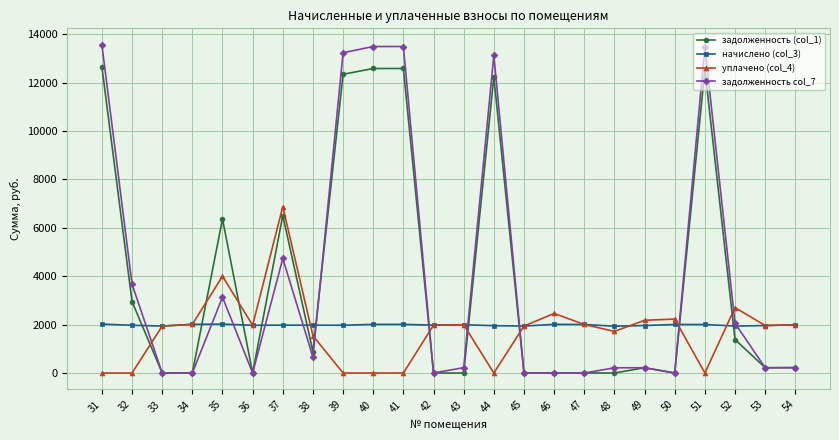

What is the spread (max minus min) of values at 46?

2461.6